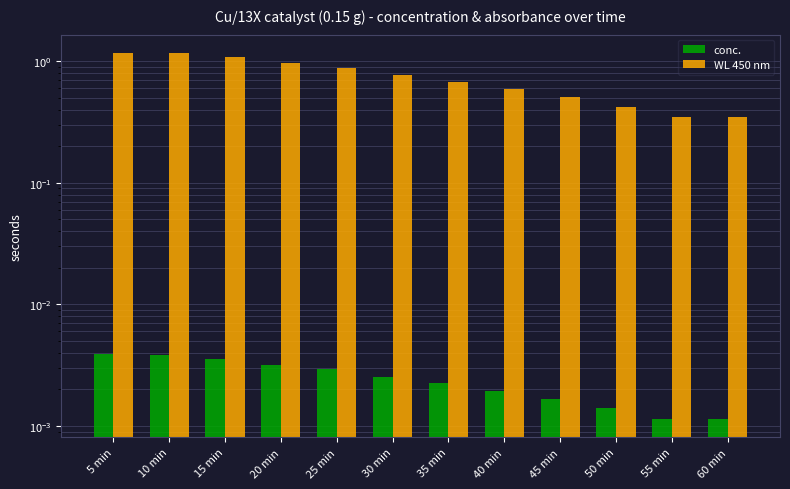

What position from the left is 30 min?

6